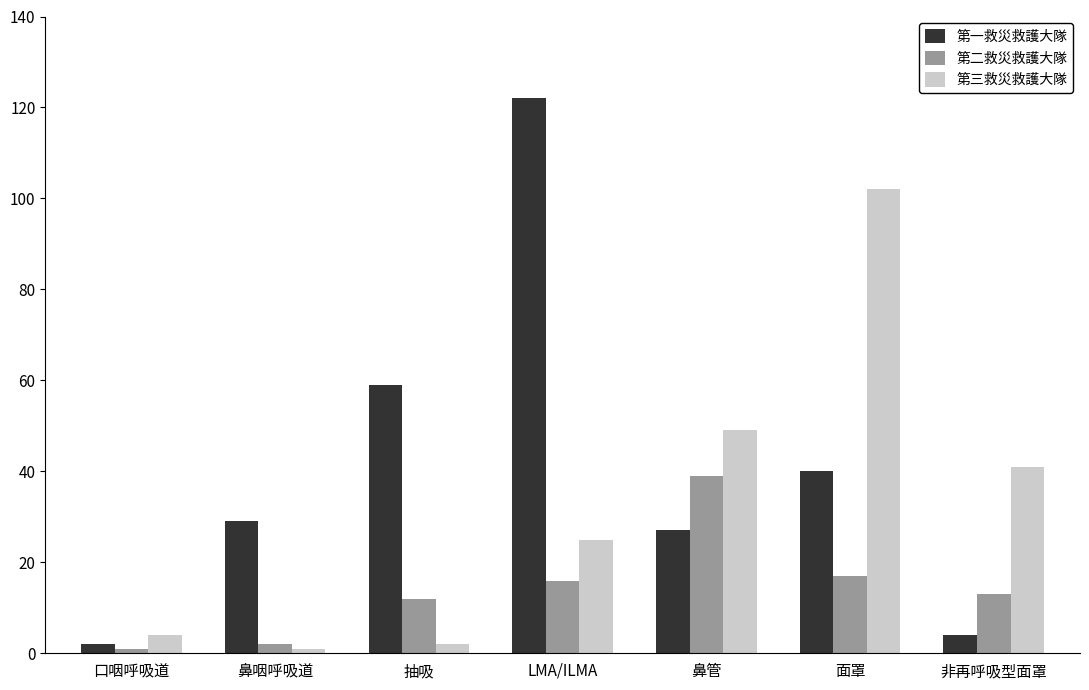

Which series has the widest spread of values?

第一救災救護大隊